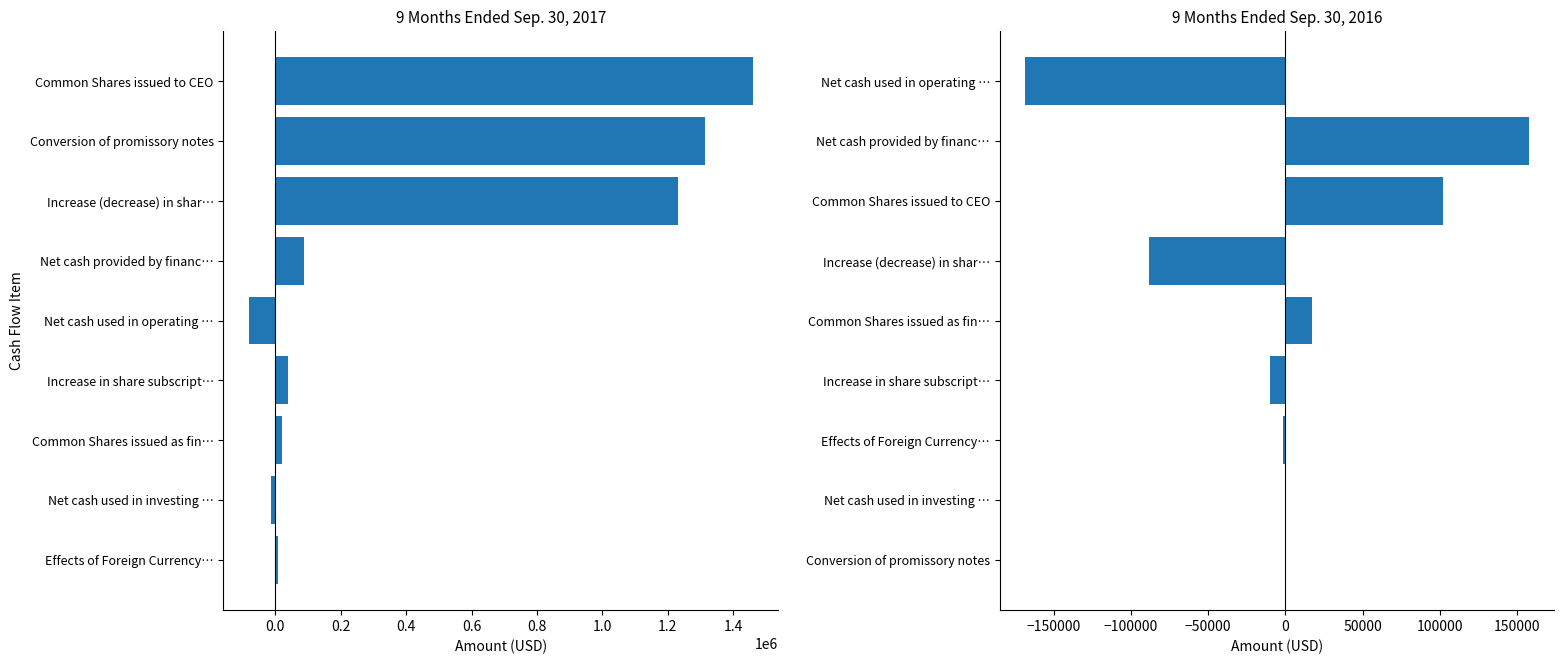

Between Net cash used in investing … and Increase in share subscript…, which series saw the biggest shift?

Sep. 30, 2017